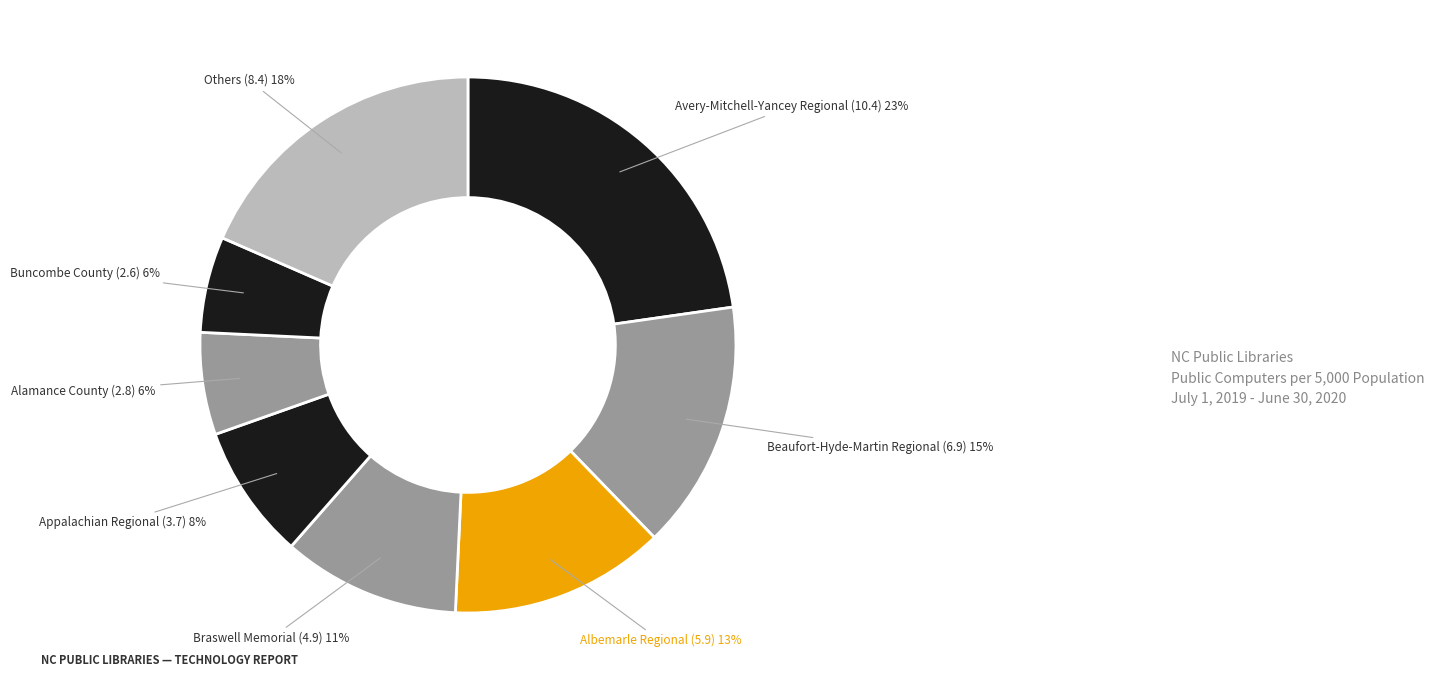

Which has a higher value, Buncombe County or Avery-Mitchell-Yancey Regional?

Avery-Mitchell-Yancey Regional